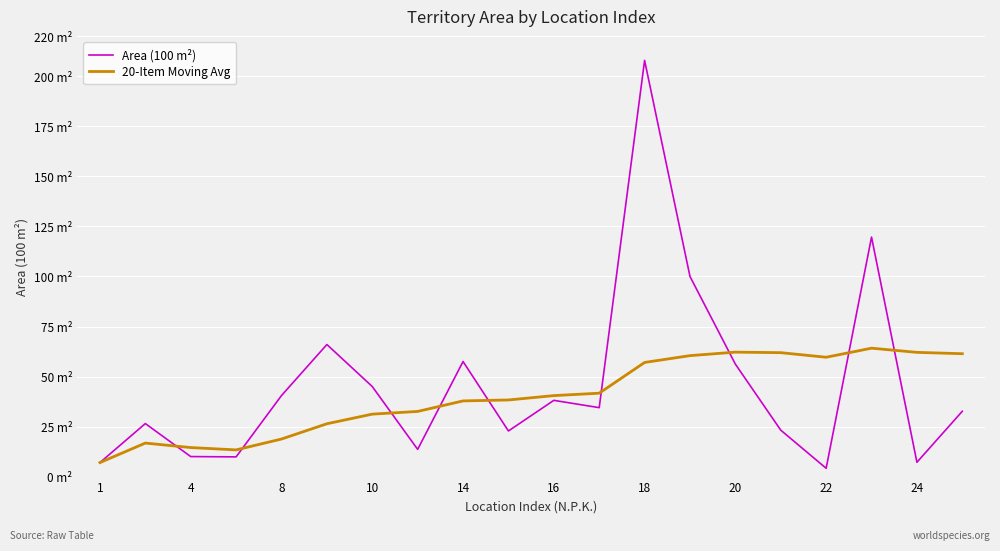

Does the chart have visible grid lines?

Yes